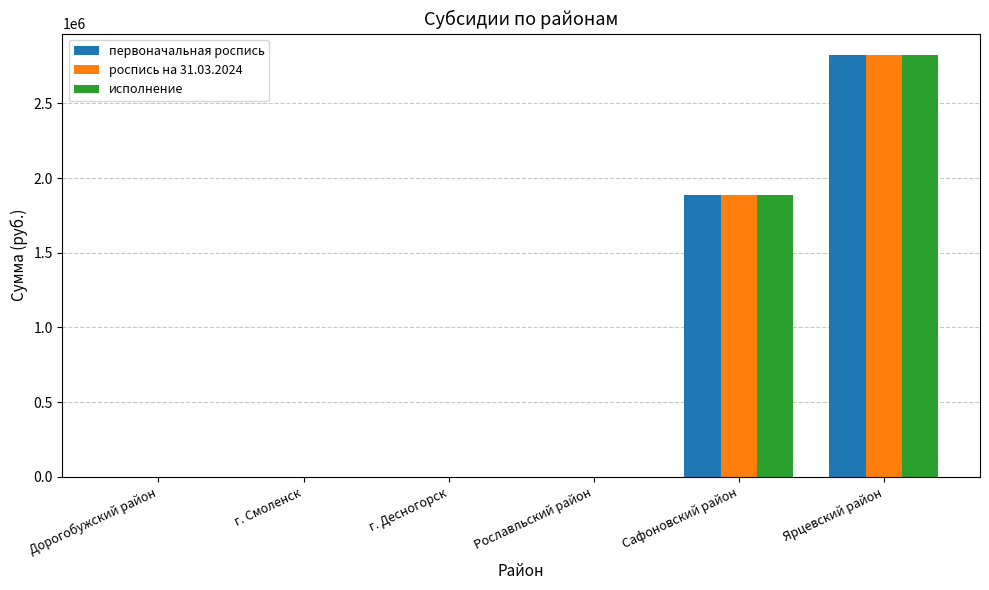

Is the value of роспись на 31.03.2024 at Сафоновский район greater than the value of исполнение at Рославльский район?

Yes